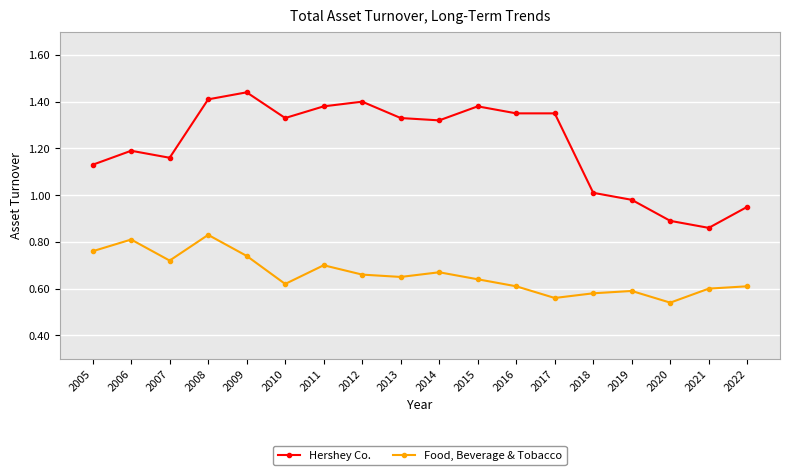

What is the difference between the maximum and minimum values in the Food, Beverage & Tobacco series?

0.3